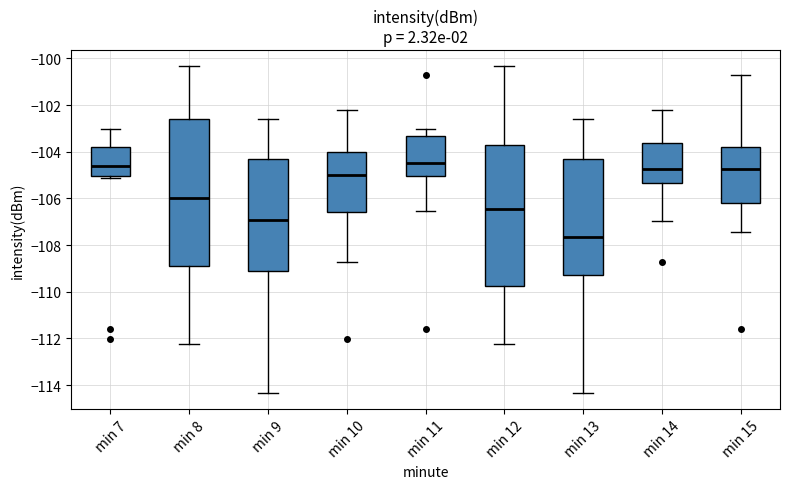

Comparing the boxes themselves (not the whiskers), which one is the tallest?

min 8